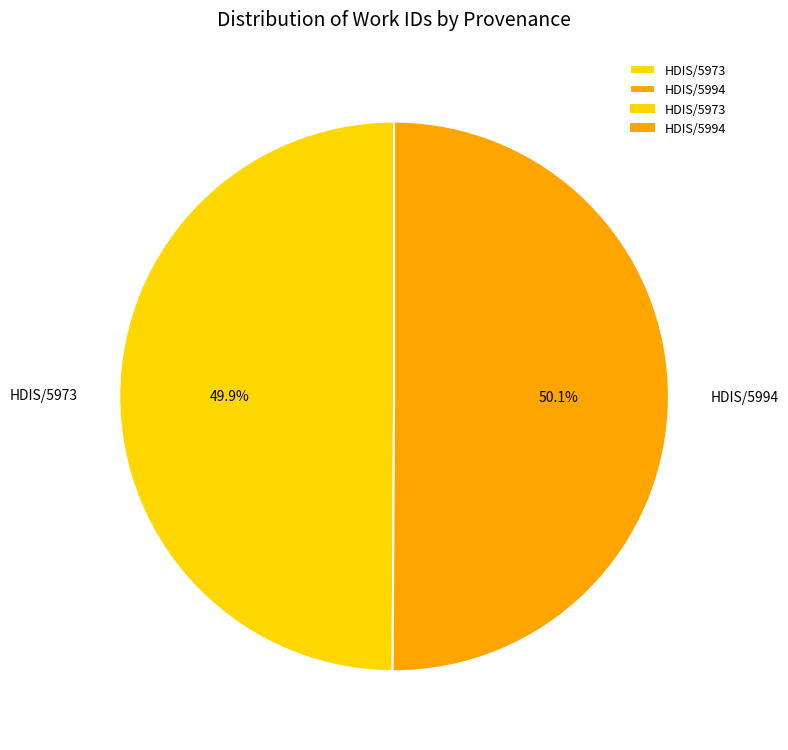

The HDIS/5994 slice represents 39% of the pie. True or false?

False